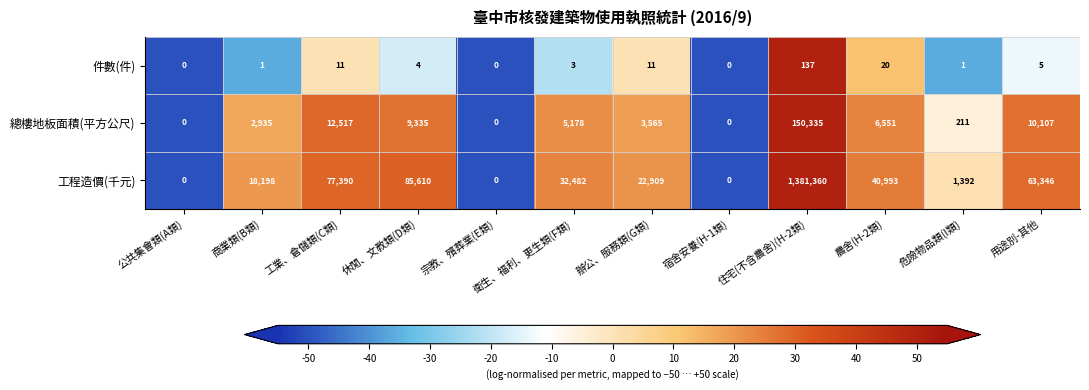

Which series has the largest total across all categories?

工程造價(千元)